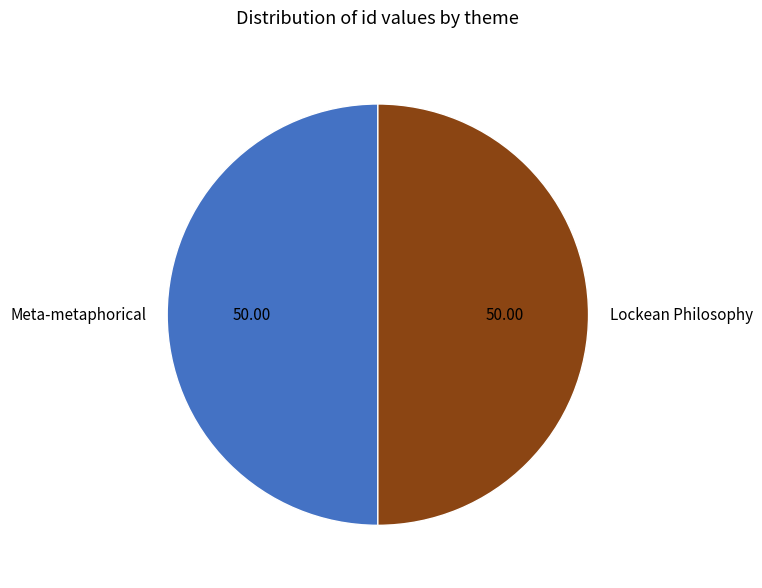

Do Meta-metaphorical and Lockean Philosophy together represent more than half of the pie?

Yes